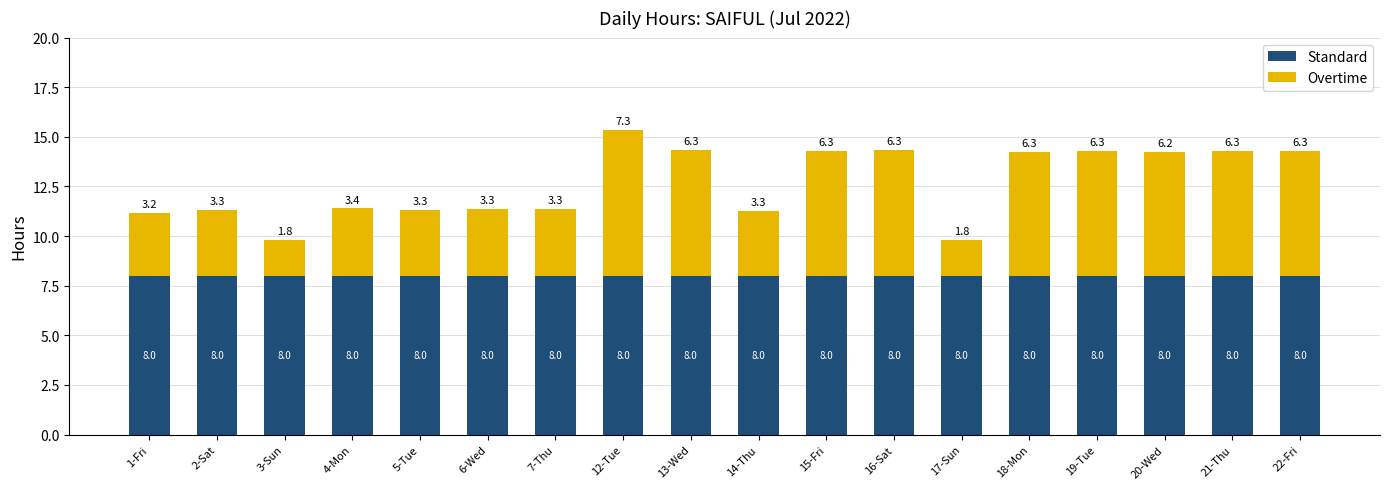

What is the sum of the Standard values at 12-Tue and 16-Sat?

16.0